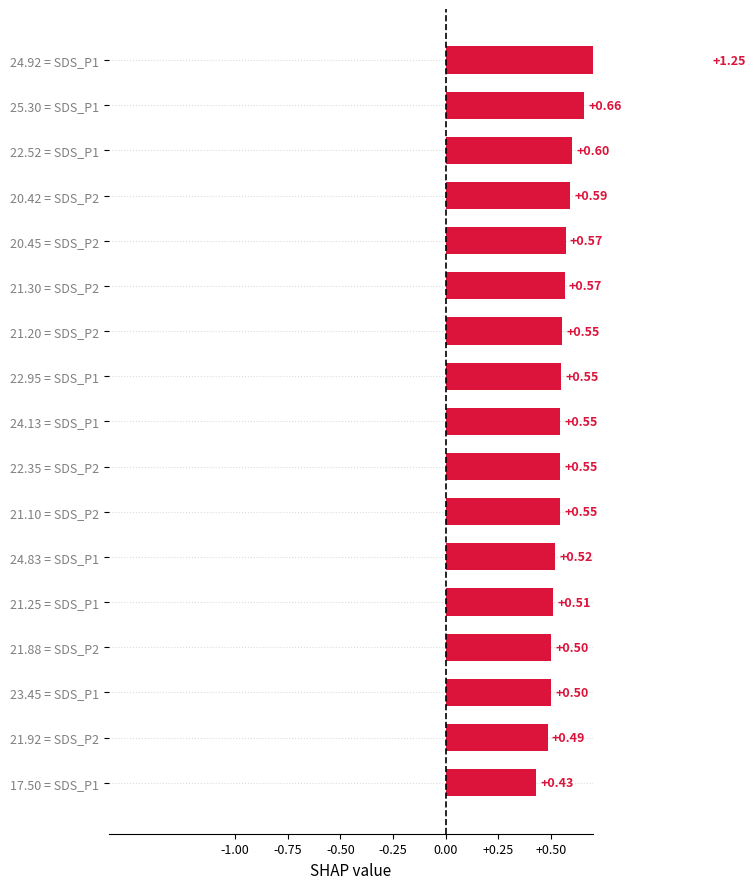

Does the chart contain stacked bars?

No